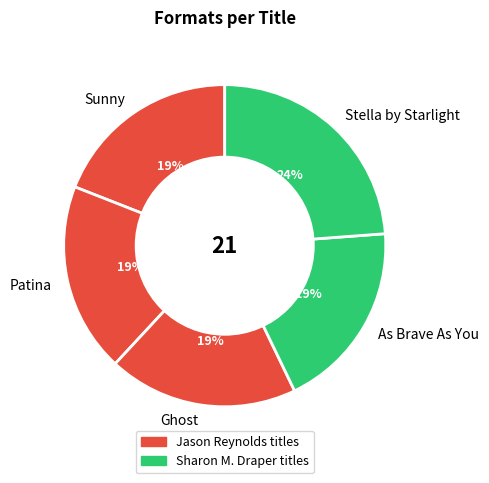

What is the ratio of the value at Ghost to the value at Patina?

1.0